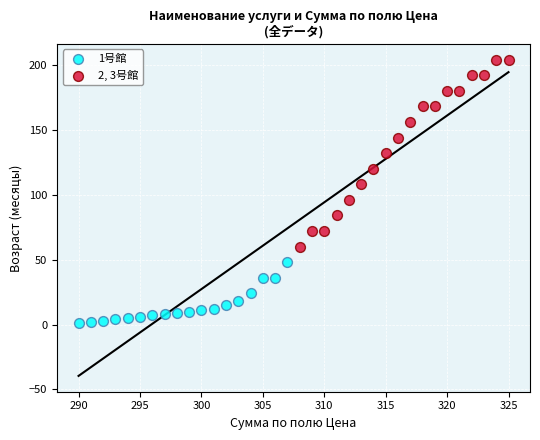

Which series contains the highest Y value?

2, 3号館